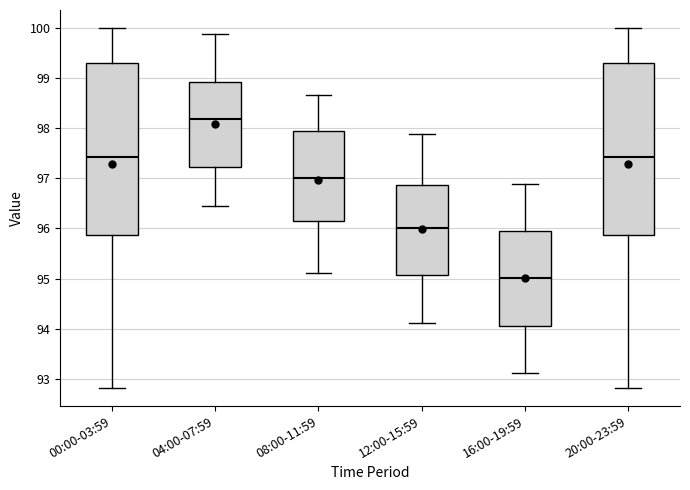

Reading left to right, transcribe this box plot: for each box, give where its median line is, the range the box spans, and where its two whiskers end, as read against the y-axis. The values are not printed on the chart, so give them approximately, as read against the axis.

00:00-03:59: median 97.4, box 95.9 to 99.3, whiskers 92.8 to 100.0
04:00-07:59: median 98.2, box 97.2 to 98.9, whiskers 96.5 to 99.9
08:00-11:59: median 97.0, box 96.1 to 97.9, whiskers 95.1 to 98.7
12:00-15:59: median 96.0, box 95.1 to 96.9, whiskers 94.1 to 97.9
16:00-19:59: median 95.0, box 94.1 to 95.9, whiskers 93.1 to 96.9
20:00-23:59: median 97.4, box 95.9 to 99.3, whiskers 92.8 to 100.0